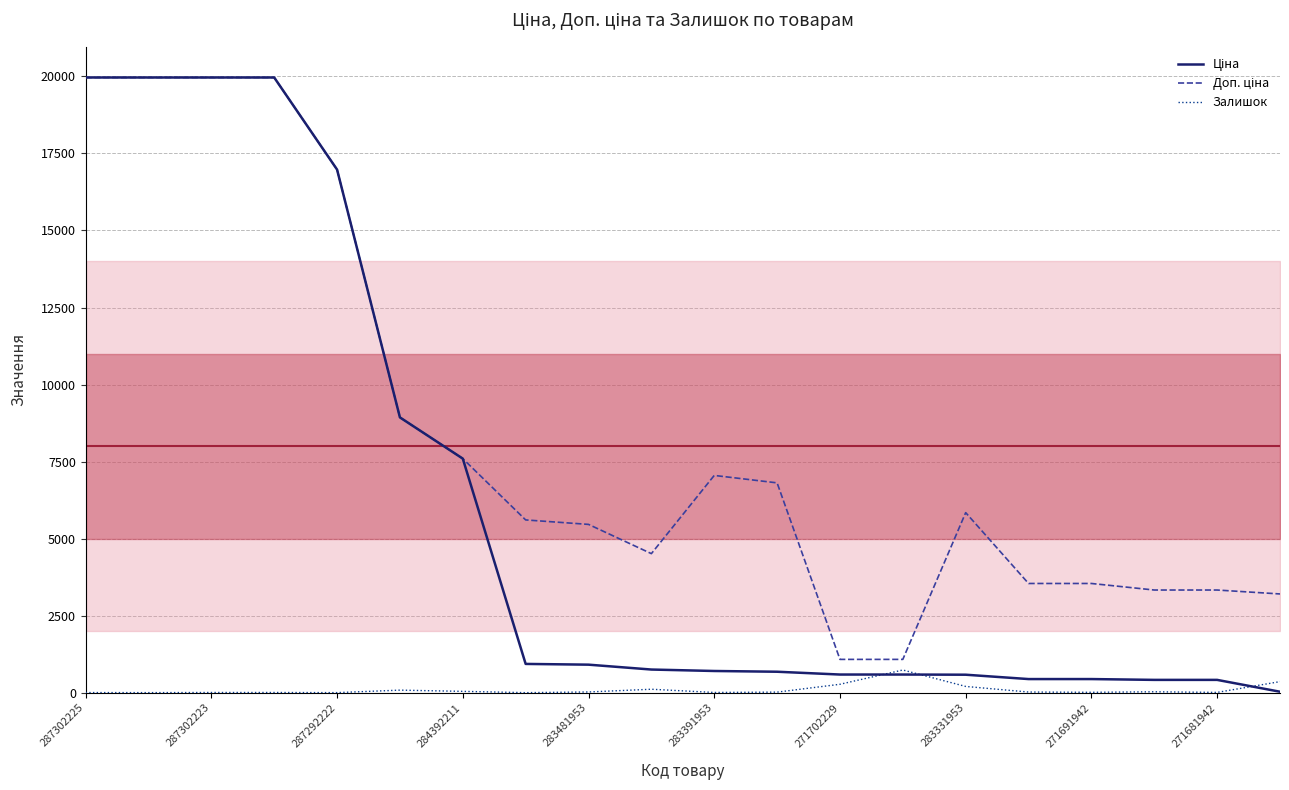

Where does the Доп. ціна series first go above 5843?

287302225